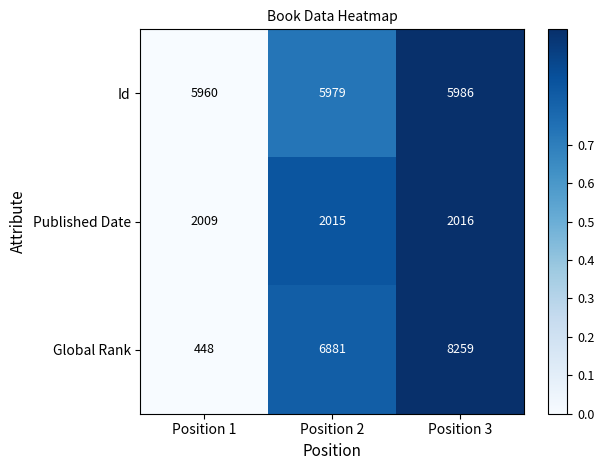

What is the maximum value shown in the chart?

8259